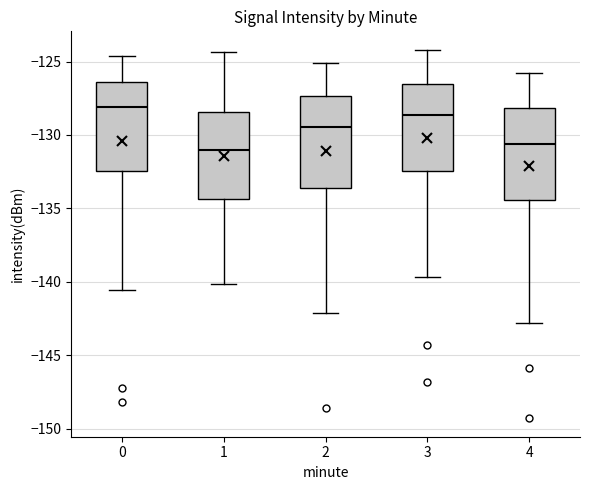

Reading left to right, read every box against the y-axis: the position of its median line, the range the box covers, and the ends of its whiskers. The values are not printed on the chart, so give them approximately, as read against the axis.

0: median -128.0, box -132.5 to -126.5, whiskers -140.5 to -124.5
1: median -131.0, box -134.5 to -128.5, whiskers -140.0 to -124.5
2: median -129.5, box -133.5 to -127.5, whiskers -142.0 to -125.0
3: median -128.5, box -132.5 to -126.5, whiskers -139.5 to -124.0
4: median -130.5, box -134.5 to -128.0, whiskers -143.0 to -126.0